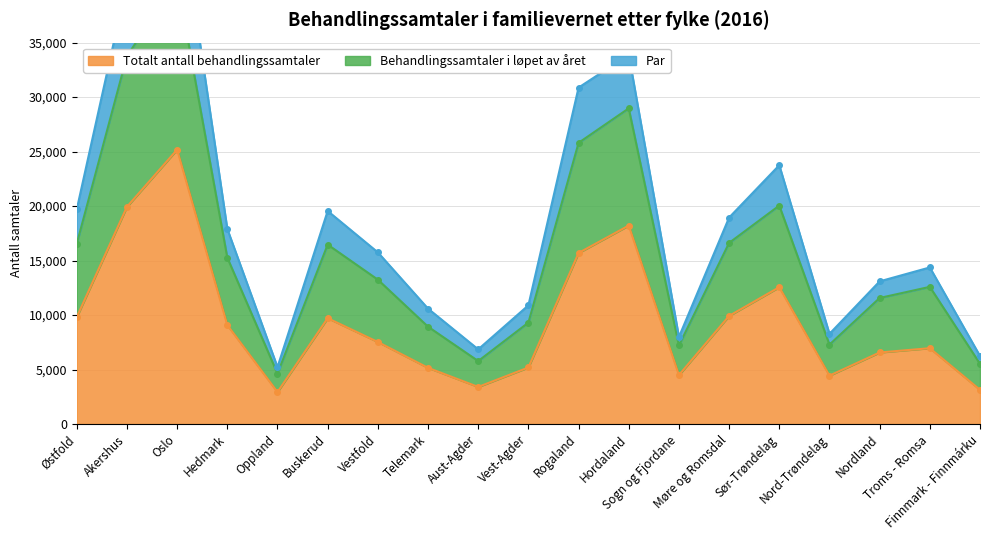

How many interior local valleys does the Totalt antall behandlingssamtaler series have?

4